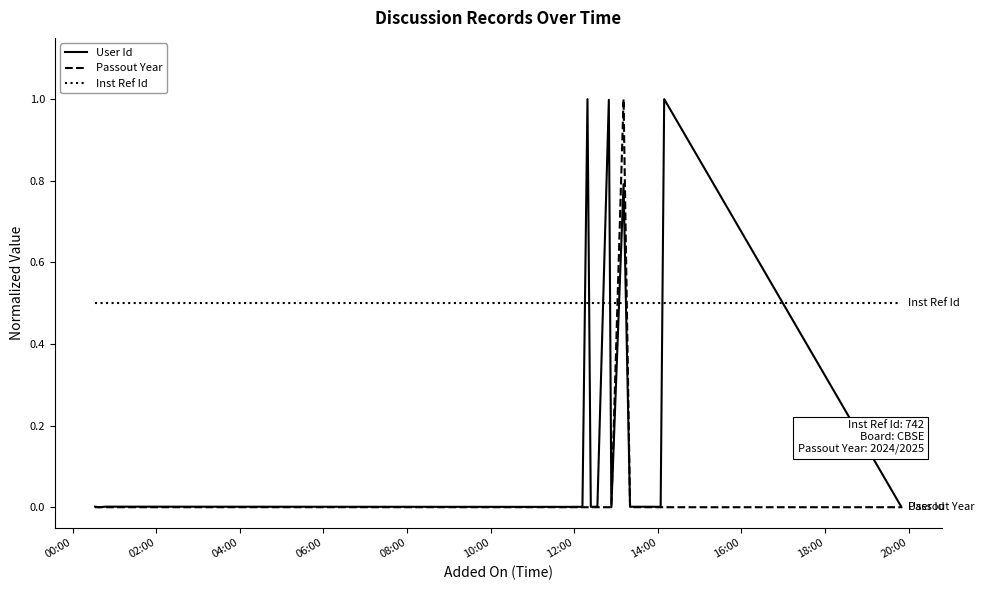

At how many categories does at least one series exceed 0?

20